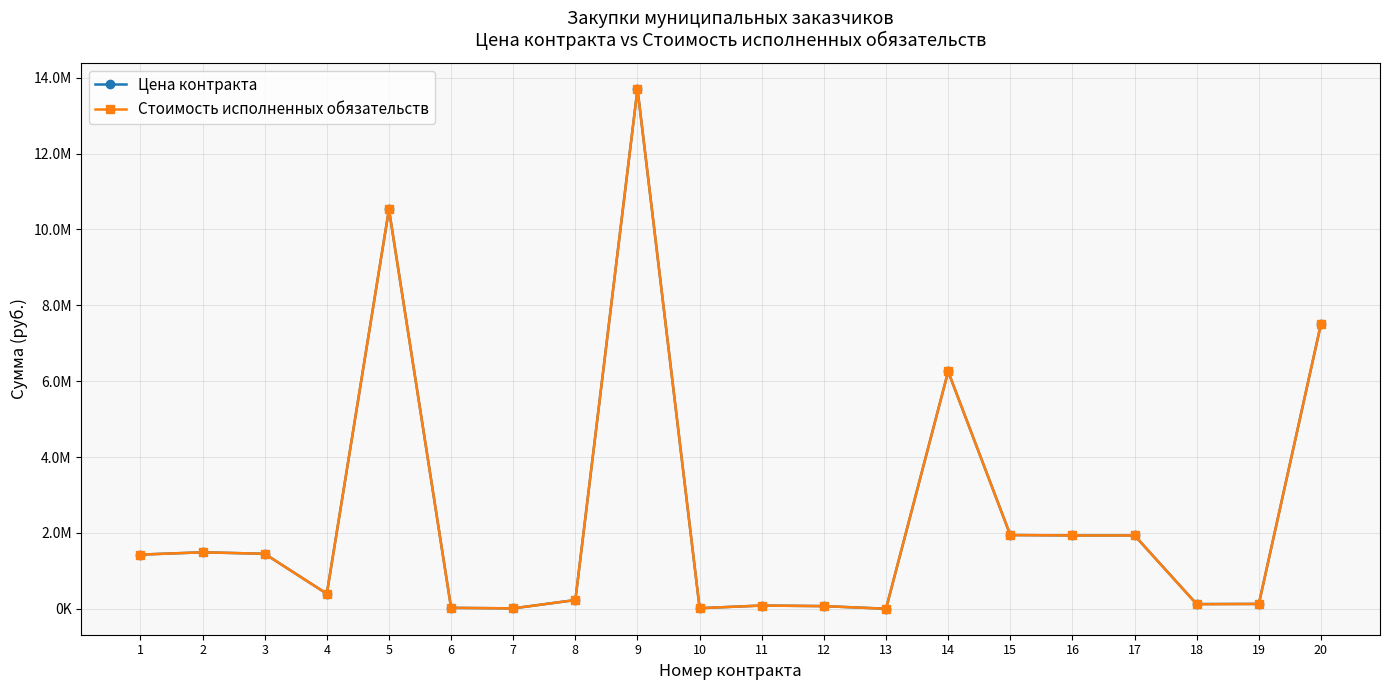

True or false: Цена контракта has a value of 217060.1 at 19.

False